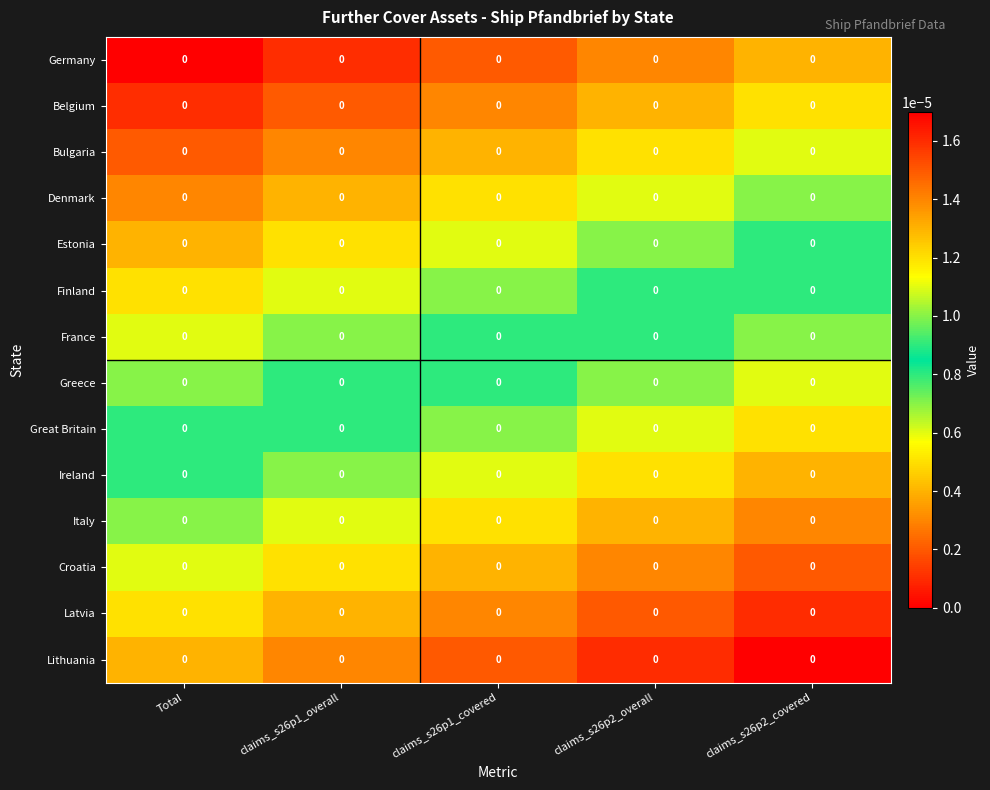

Reading right to left, transcribe all the data shown in this chart.

Germany: claims_s26p2_covered=0.0	claims_s26p2_overall=0.0	claims_s26p1_covered=0.0	claims_s26p1_overall=0.0	Total=0.0
Belgium: claims_s26p2_covered=0.0	claims_s26p2_overall=0.0	claims_s26p1_covered=0.0	claims_s26p1_overall=0.0	Total=0.0
Bulgaria: claims_s26p2_covered=0.0	claims_s26p2_overall=0.0	claims_s26p1_covered=0.0	claims_s26p1_overall=0.0	Total=0.0
Denmark: claims_s26p2_covered=0.0	claims_s26p2_overall=0.0	claims_s26p1_covered=0.0	claims_s26p1_overall=0.0	Total=0.0
Estonia: claims_s26p2_covered=0.0	claims_s26p2_overall=0.0	claims_s26p1_covered=0.0	claims_s26p1_overall=0.0	Total=0.0
Finland: claims_s26p2_covered=0.0	claims_s26p2_overall=0.0	claims_s26p1_covered=0.0	claims_s26p1_overall=0.0	Total=0.0
France: claims_s26p2_covered=0.0	claims_s26p2_overall=0.0	claims_s26p1_covered=0.0	claims_s26p1_overall=0.0	Total=0.0
Greece: claims_s26p2_covered=0.0	claims_s26p2_overall=0.0	claims_s26p1_covered=0.0	claims_s26p1_overall=0.0	Total=0.0
Great Britain: claims_s26p2_covered=0.0	claims_s26p2_overall=0.0	claims_s26p1_covered=0.0	claims_s26p1_overall=0.0	Total=0.0
Ireland: claims_s26p2_covered=0.0	claims_s26p2_overall=0.0	claims_s26p1_covered=0.0	claims_s26p1_overall=0.0	Total=0.0
Italy: claims_s26p2_covered=0.0	claims_s26p2_overall=0.0	claims_s26p1_covered=0.0	claims_s26p1_overall=0.0	Total=0.0
Croatia: claims_s26p2_covered=0.0	claims_s26p2_overall=0.0	claims_s26p1_covered=0.0	claims_s26p1_overall=0.0	Total=0.0
Latvia: claims_s26p2_covered=0.0	claims_s26p2_overall=0.0	claims_s26p1_covered=0.0	claims_s26p1_overall=0.0	Total=0.0
Lithuania: claims_s26p2_covered=0.0	claims_s26p2_overall=0.0	claims_s26p1_covered=0.0	claims_s26p1_overall=0.0	Total=0.0